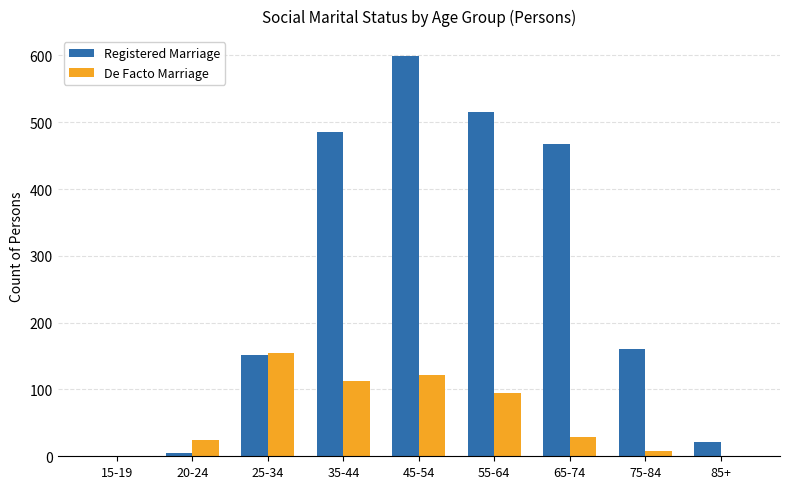

How many groups of bars are there?

9